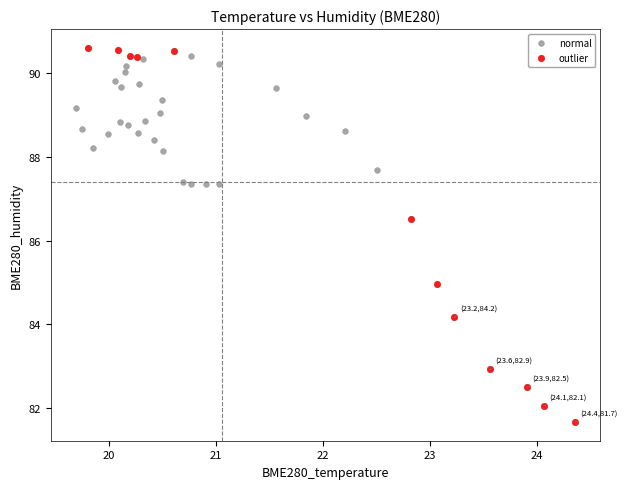

Which series has the widest spread of Y values?

outlier